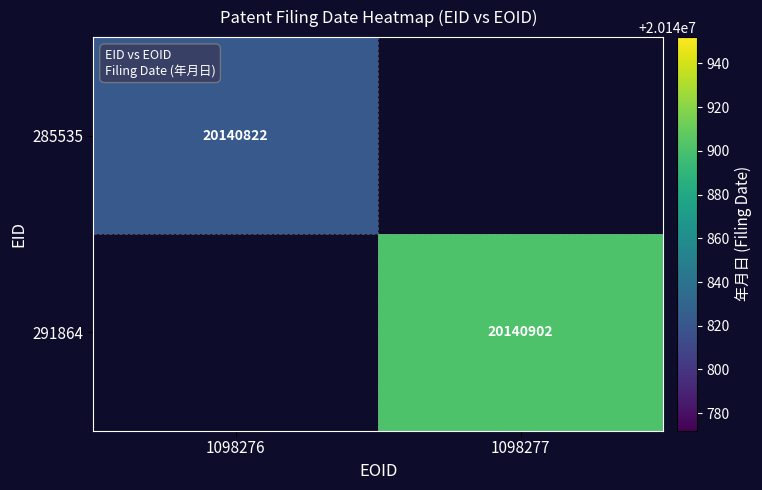

The value of 291864 at 1098277 is 33260682. True or false?

False